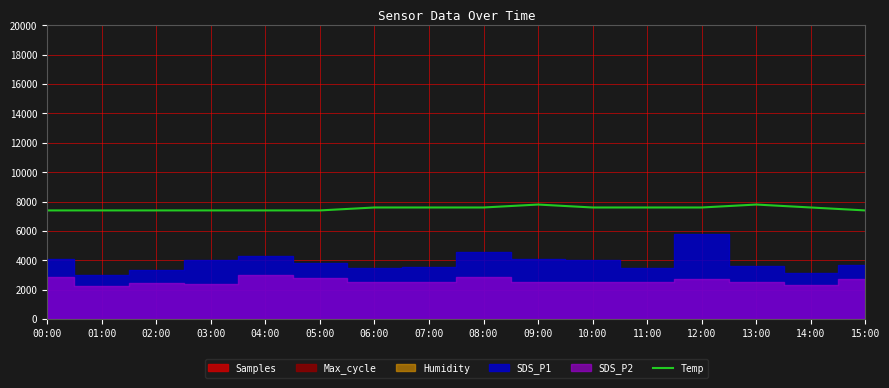

At which category does the chart reach its minimum across all series?

00:00